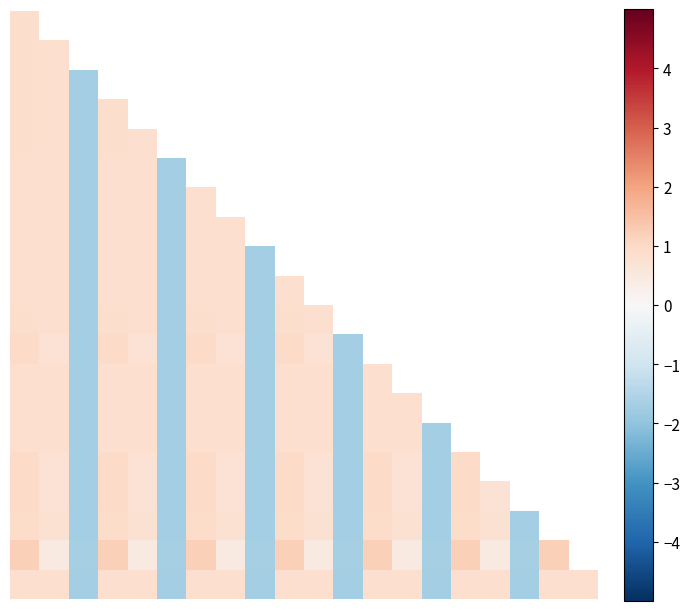

Between 13 and 11, which is larger?

11